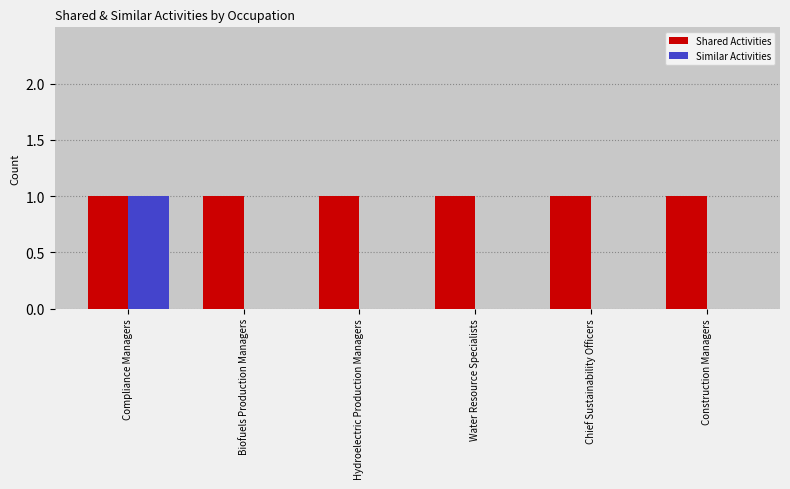

What is the spread (max minus min) of values at Biofuels Production Managers?

1